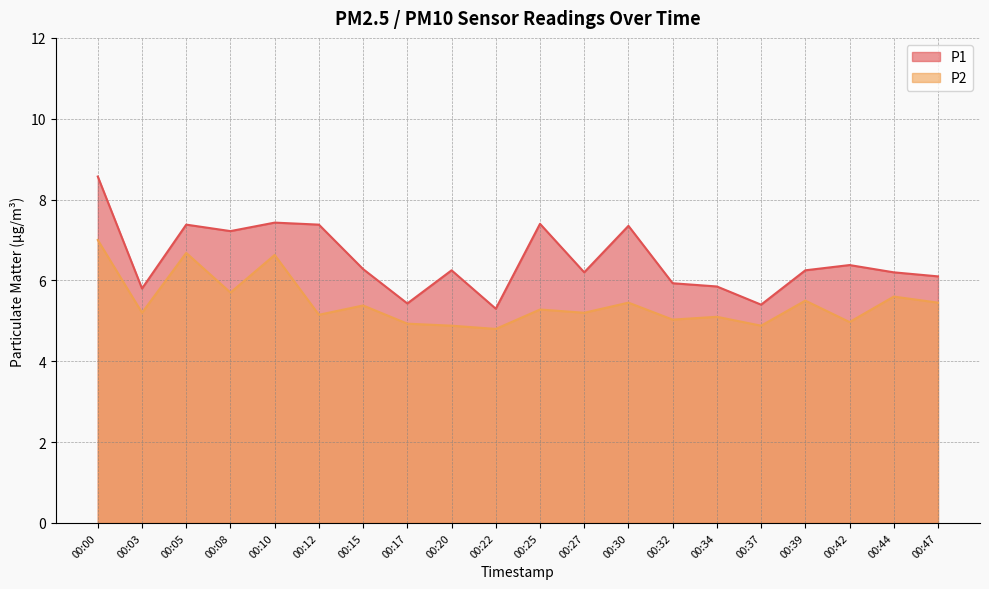

Reading left to right, what are all the values shown in this chart?

P1: 00:00=8.6	00:03=5.8	00:05=7.4	00:08=7.2	00:10=7.4	00:12=7.4	00:15=6.3	00:17=5.4	00:20=6.2	00:22=5.3	00:25=7.4	00:27=6.2	00:30=7.3	00:32=5.9	00:34=5.8	00:37=5.4	00:39=6.2	00:42=6.4	00:44=6.2	00:47=6.1
P2: 00:00=7.0	00:03=5.2	00:05=6.7	00:08=5.7	00:10=6.6	00:12=5.2	00:15=5.4	00:17=4.9	00:20=4.9	00:22=4.8	00:25=5.3	00:27=5.2	00:30=5.5	00:32=5.0	00:34=5.1	00:37=4.9	00:39=5.5	00:42=5.0	00:44=5.6	00:47=5.5